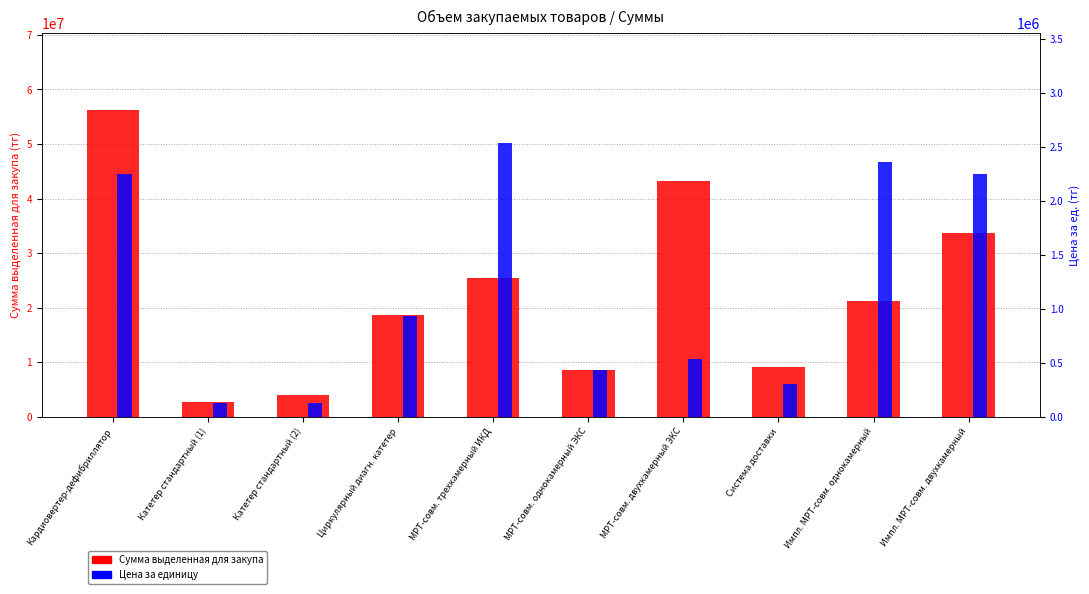

Which label corresponds to the largest value in the chart?

Кардиовертер-дефибриллятор